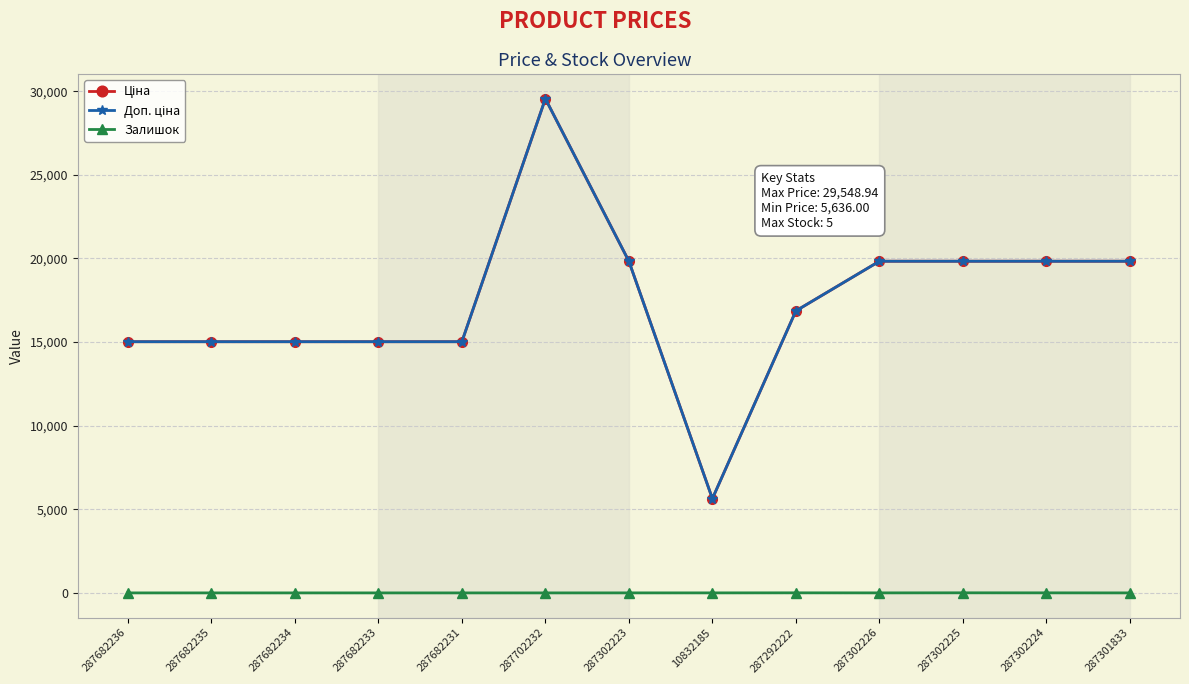

What is the sum of all Ціна values?

226299.5